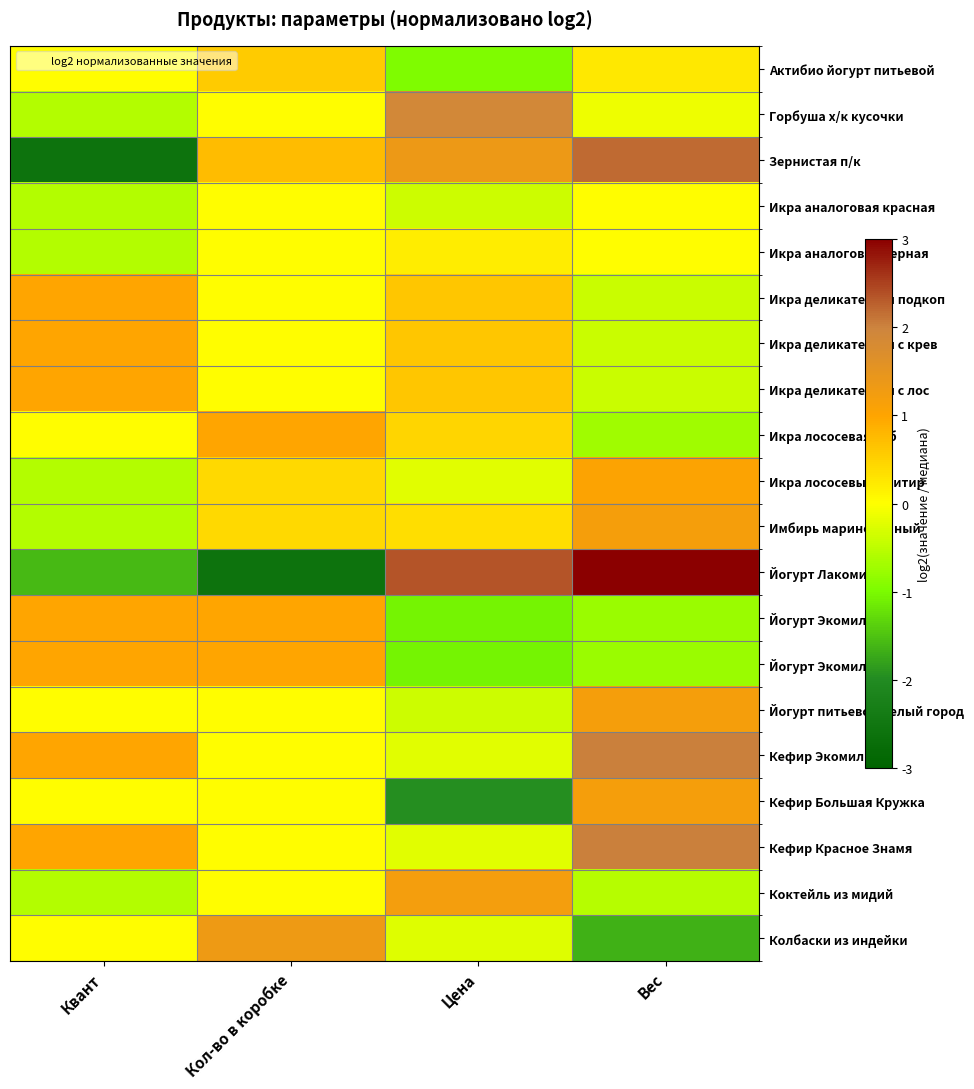

Rank the series by their maximum value, from lowest to highest.

Икра аналоговая красная, Икра аналоговая черная, Актибио йогурт питьевой, Икра деликатесная подкоп, Икра деликатесная с крев, Икра деликатесная с лос, Икра лососевая ж/б, Йогурт Экомилк 1, Йогурт Экомилк 2, Икра лососевых имитир, Имбирь маринованный, Йогурт питьевой Белый город, Кефир Большая Кружка, Коктейль из мидий, Колбаски из индейки, Горбуша х/к кусочки, Кефир Экомилк, Кефир Красное Знамя, Зернистая п/к, Йогурт Лакоминка